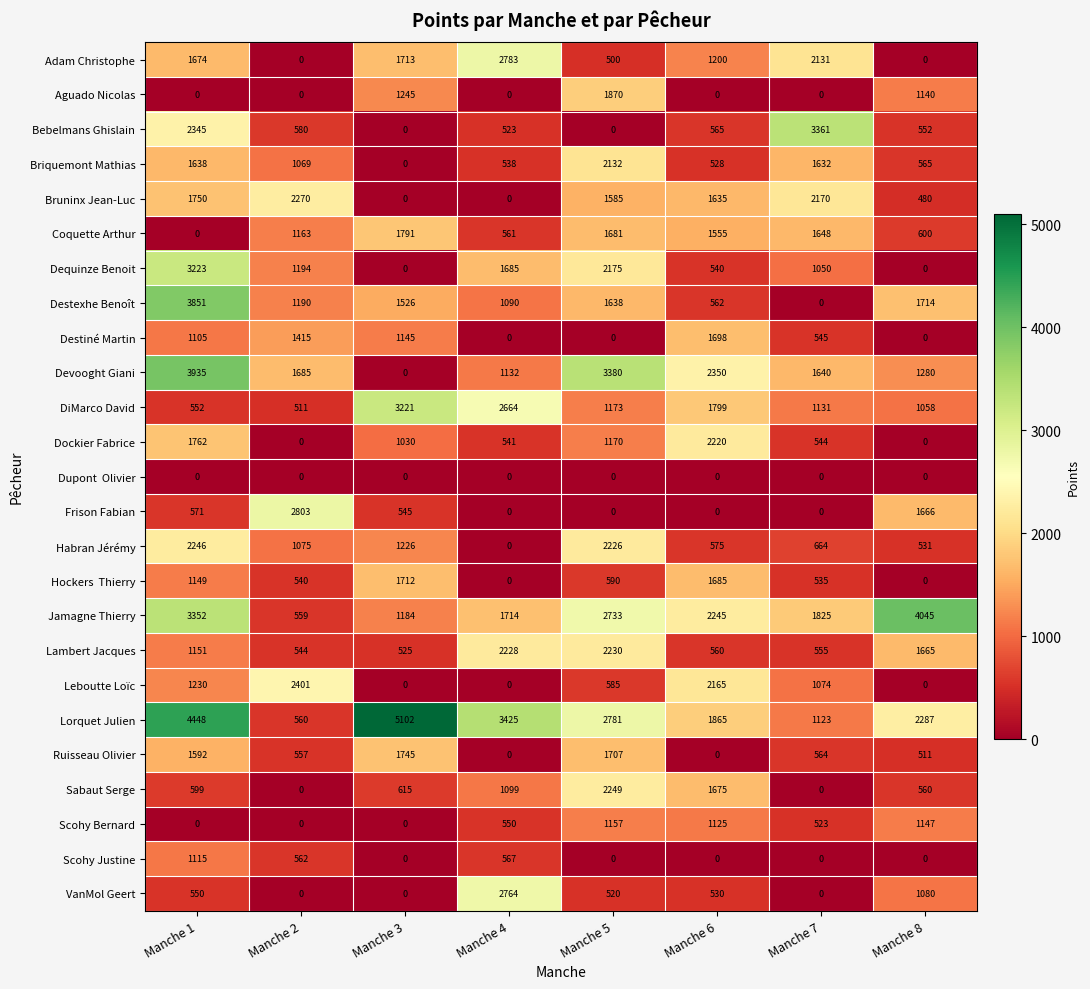

Which series changed the most between Manche 1 and Manche 6?

Destexhe Benoît